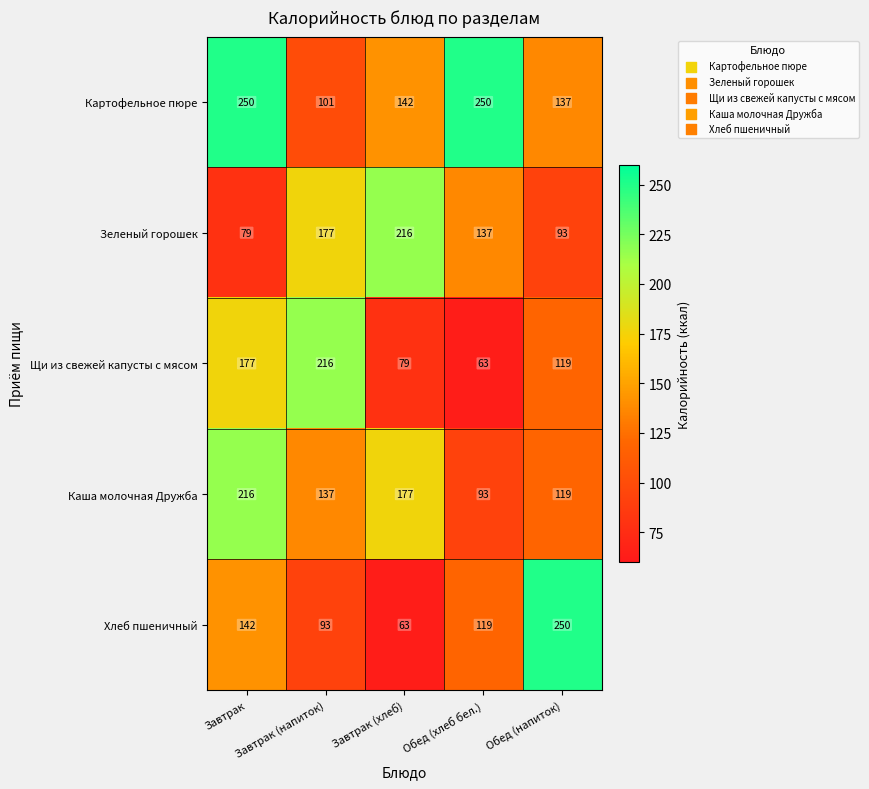

Which series has the largest total across all categories?

Картофельное пюре